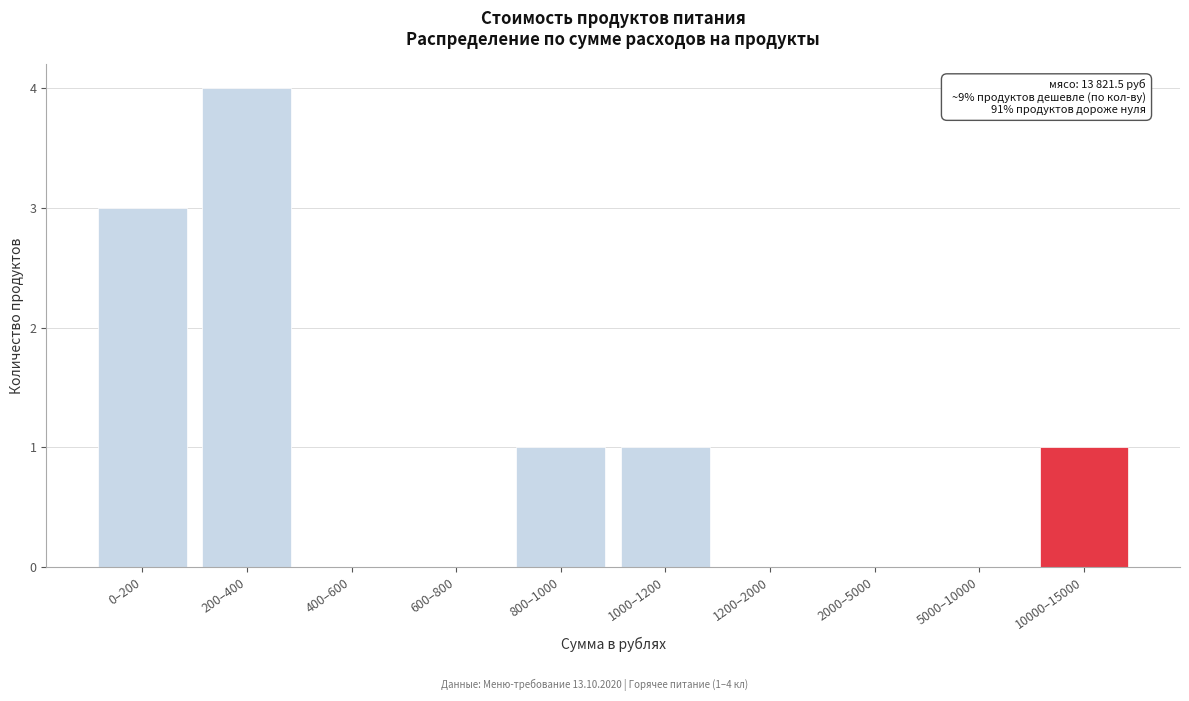

Reading right to left, what are all the values shown in this chart?

10000–15000=1	5000–10000=0	2000–5000=0	1200–2000=0	1000–1200=1	800–1000=1	600–800=0	400–600=0	200–400=4	0–200=3